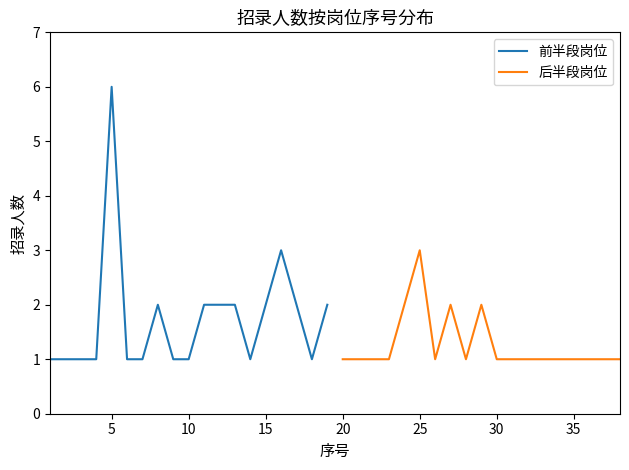

What is the highest value of the 后半段岗位 series?

3